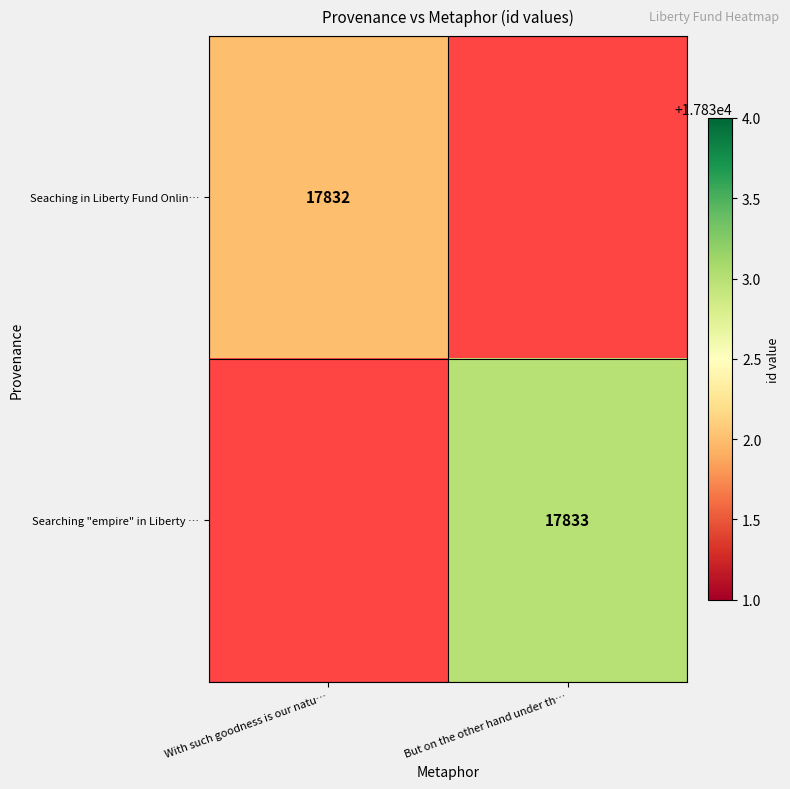

The value of Seaching in Liberty Fund Onlin… at With such goodness is our natu… is 17832. True or false?

True